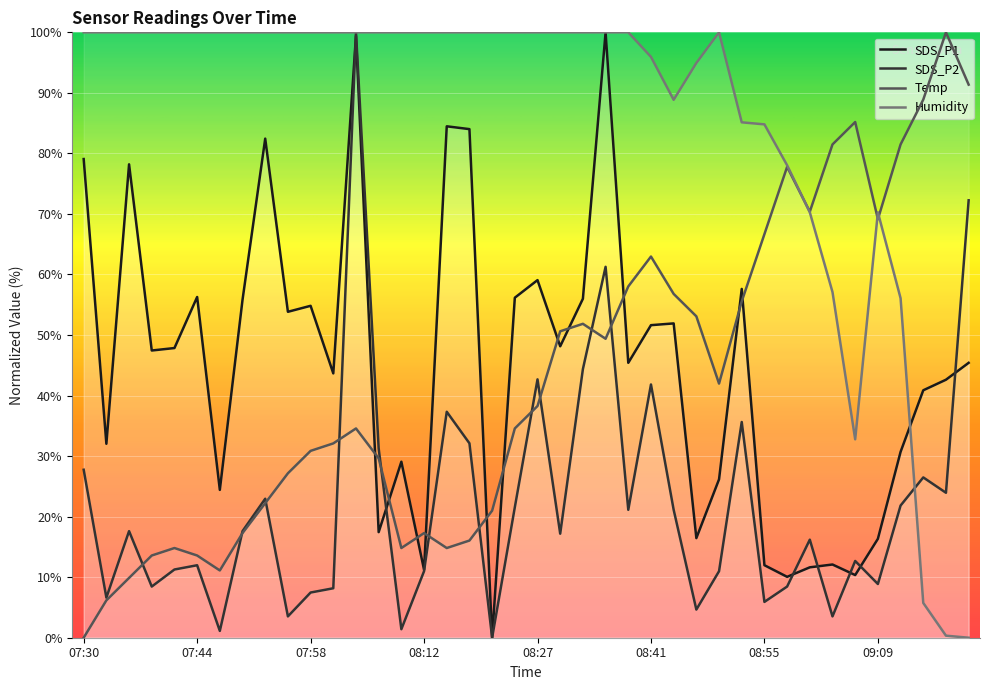

At which category is the sum across all series the highest?

08:04